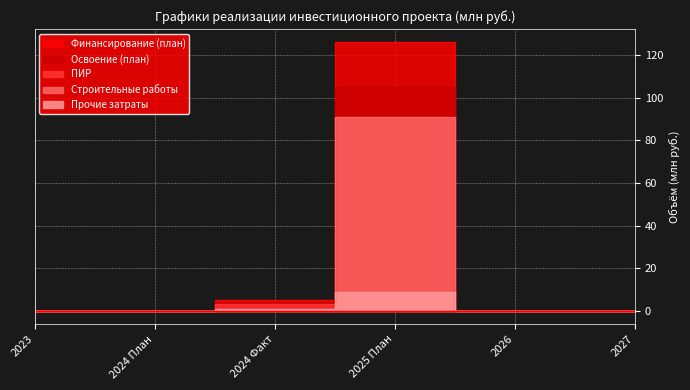

What are all the series names shown in the legend?

Финансирование (план), Освоение (план), ПИР, Строительные работы, Прочие затраты